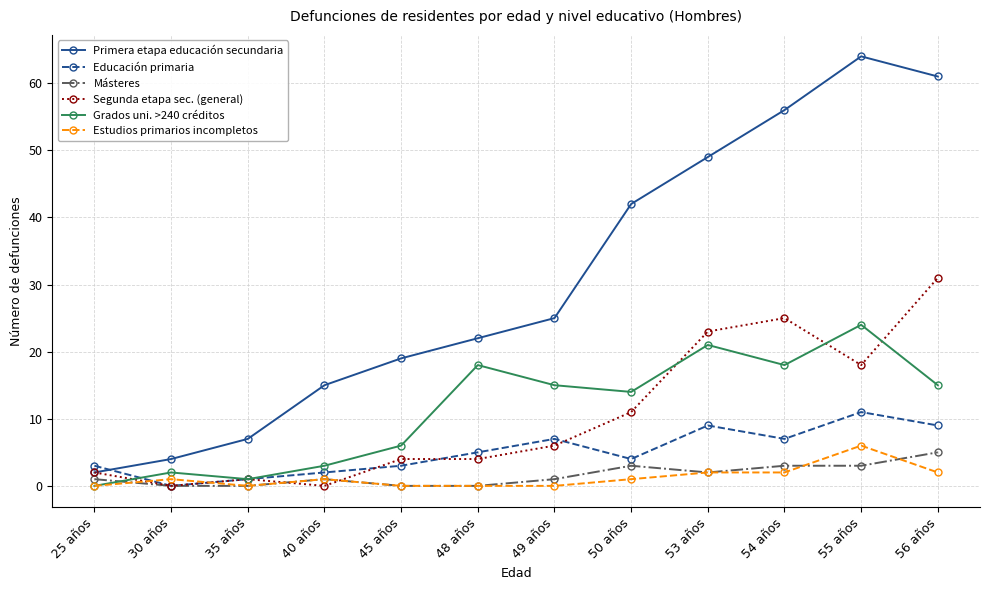

List the series in order of their peak value, lowest first.

Másteres, Estudios primarios incompletos, Educación primaria, Grados uni. >240 créditos, Segunda etapa sec. (general), Primera etapa educación secundaria